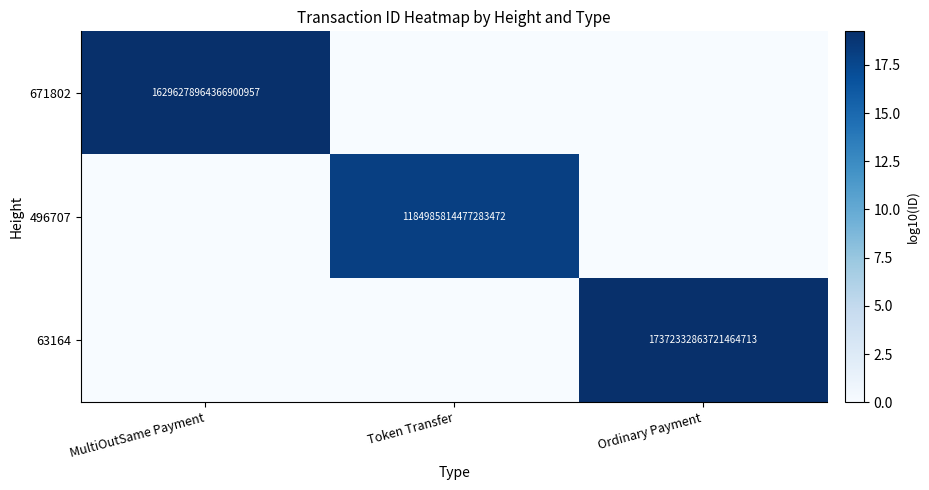

True or false: 496707 has a value of 1184985814477283584 at Token Transfer.

True